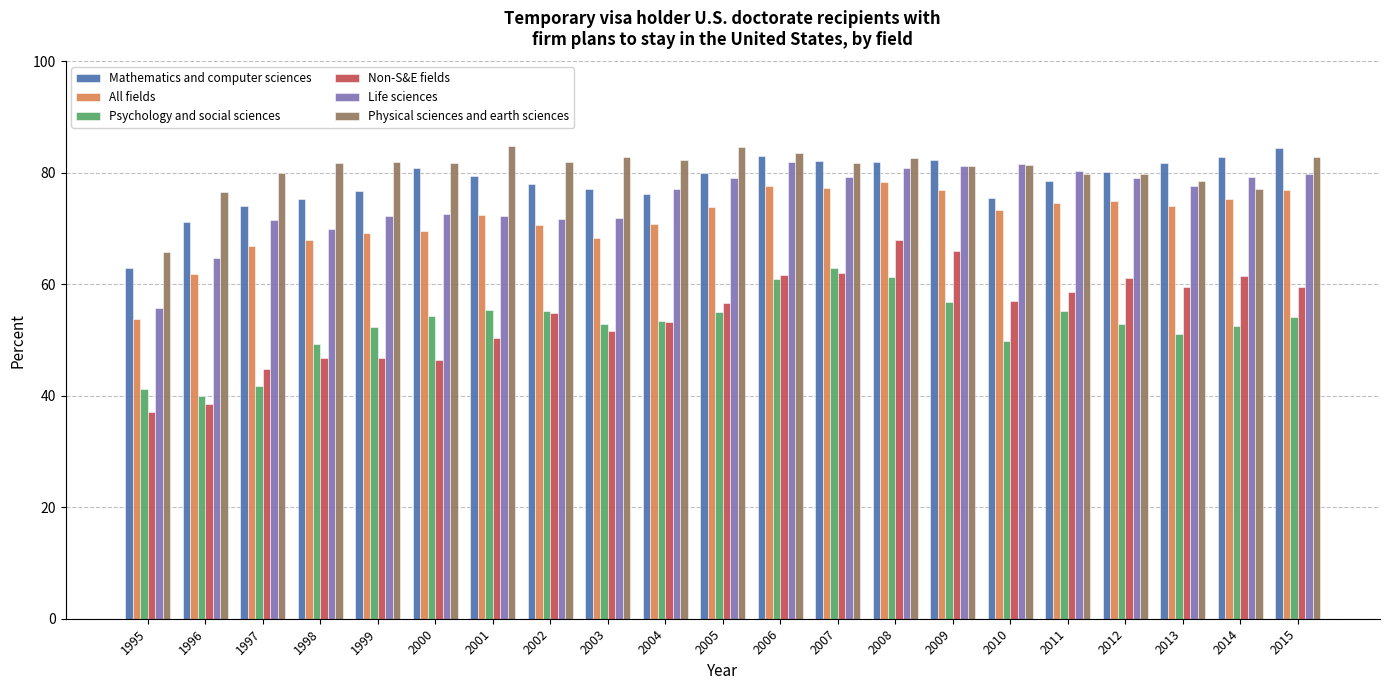

Count the number of data series in this chart.

6